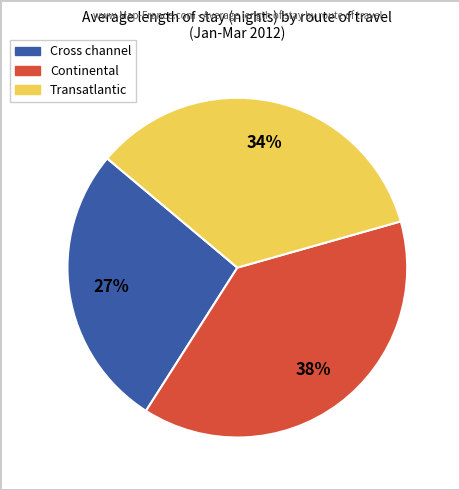

What is the largest slice in the pie chart?

Continental